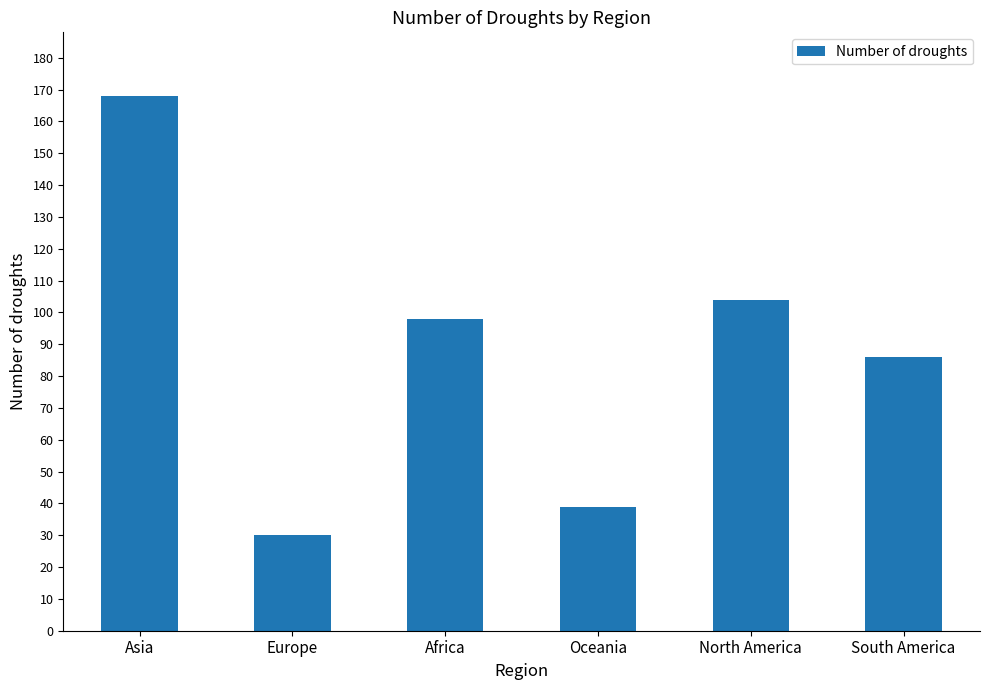

Reading left to right, transcribe all the data shown in this chart.

168	30	98	39	104	86